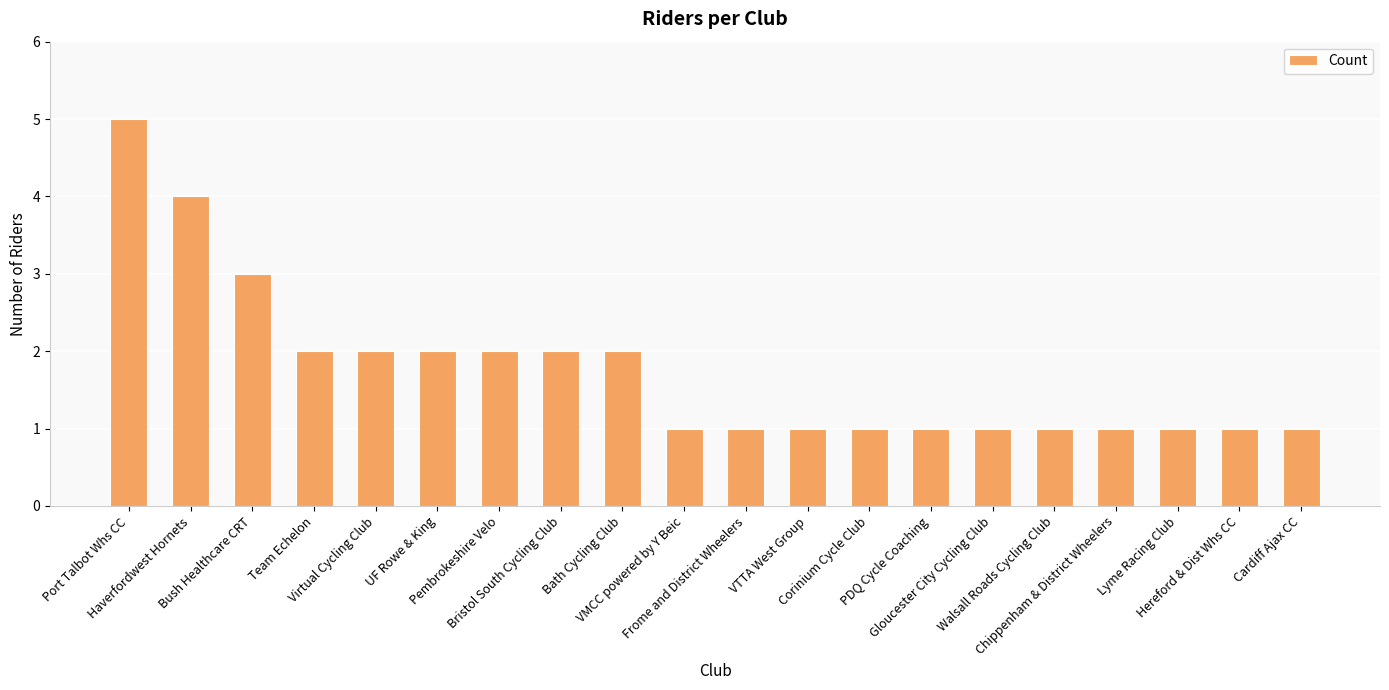

Is it true that the value at Bristol South Cycling Club is 3?

False